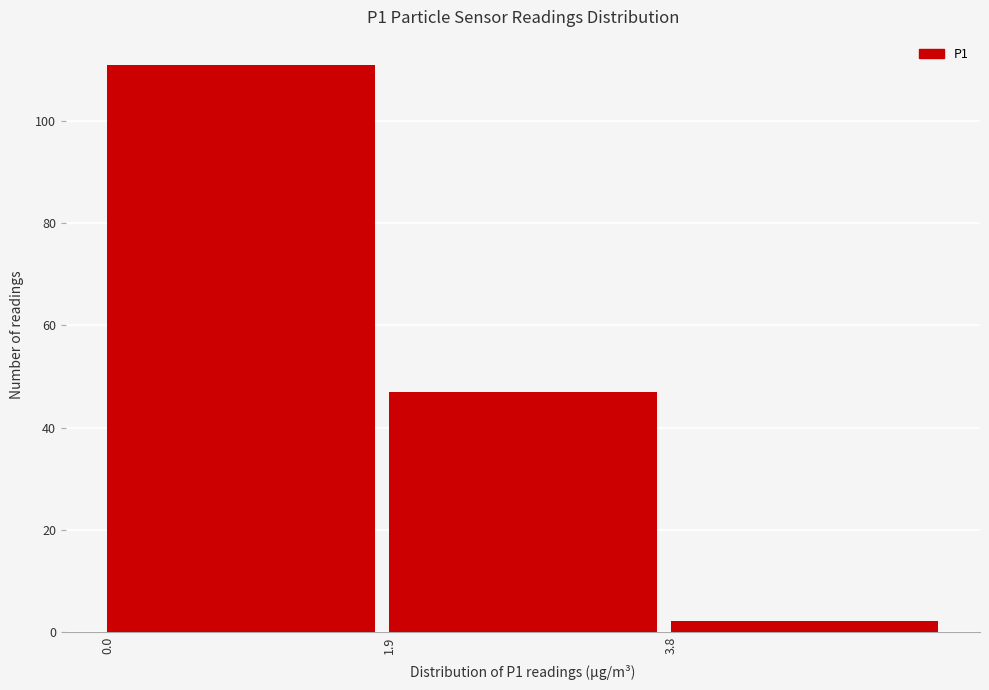

How tall is the bar that spans 3.8 to 5.7 on the x-axis? Neither the bar edges nor the heights are printed on the chart, so give them approximately, as read against the axes.

2